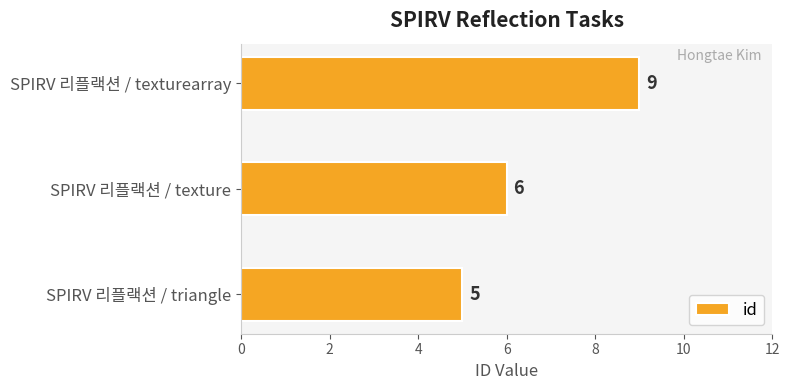

What is the change in value from SPIRV 리플랙션 / triangle to SPIRV 리플랙션 / texturearray?

+4